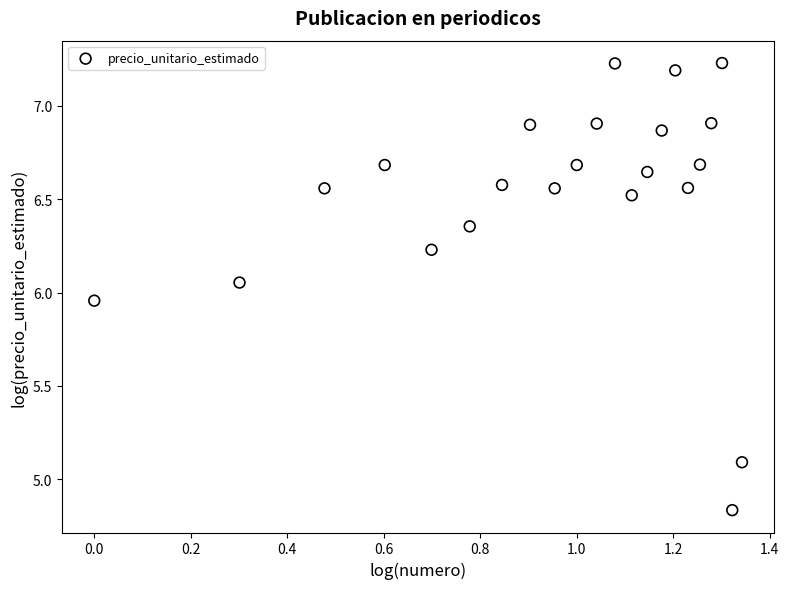

What is the range of X values (max minus min)?

1.3